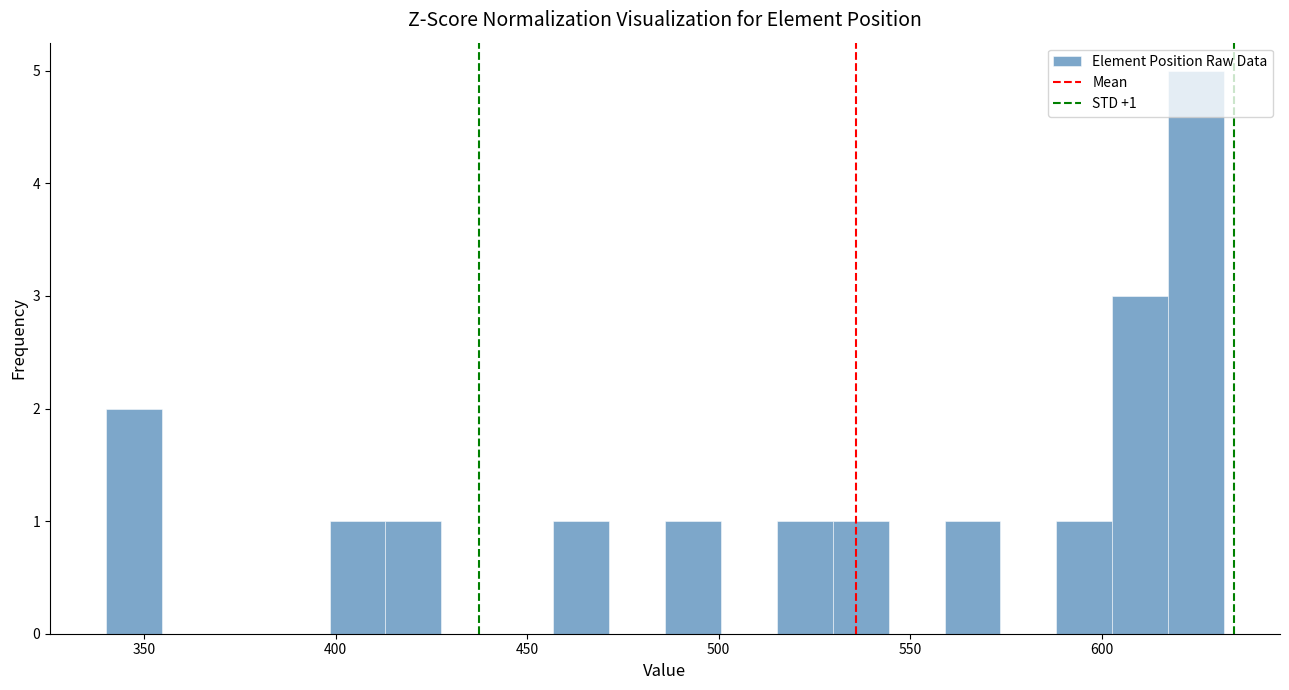

Around what value on the x-axis is the tallest bar? Give the approximate position of its centre, as read against the axis.

625